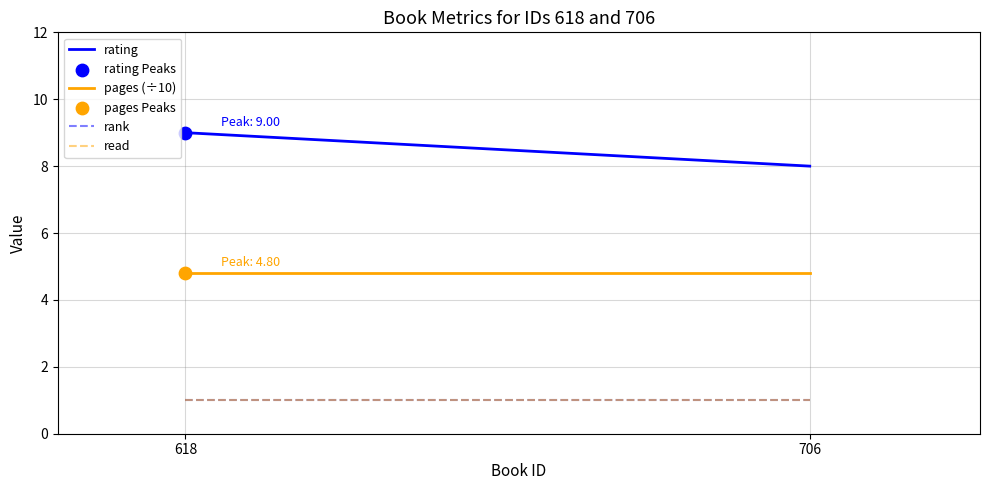

Across all data points, what is the average X value?

618.0